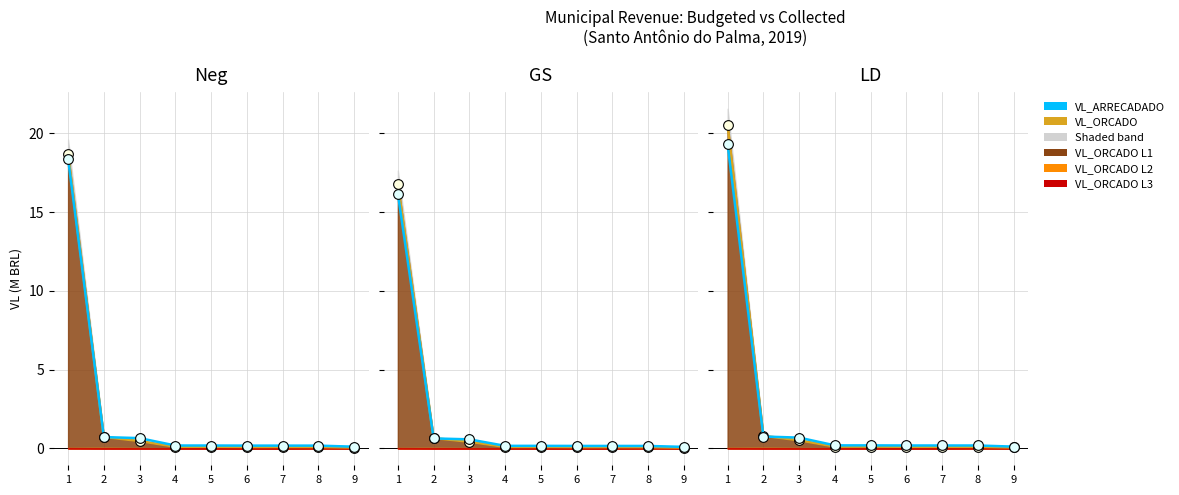

At which category is the sum across all series the highest?

1